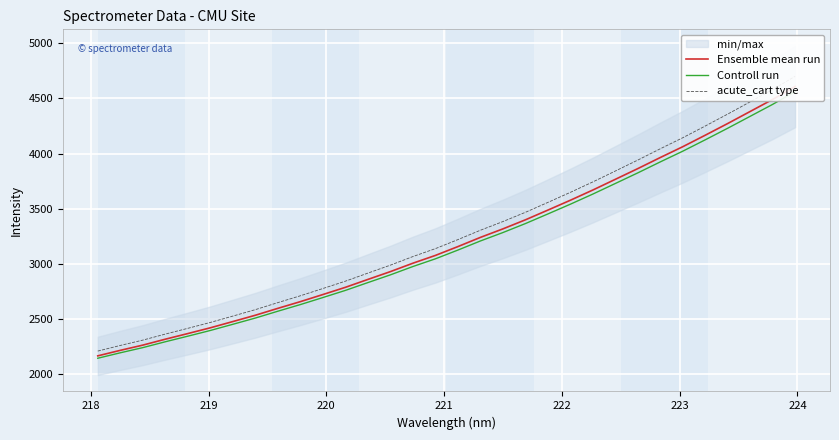

The Controll run series shows 607.3 at 218. True or false?

False